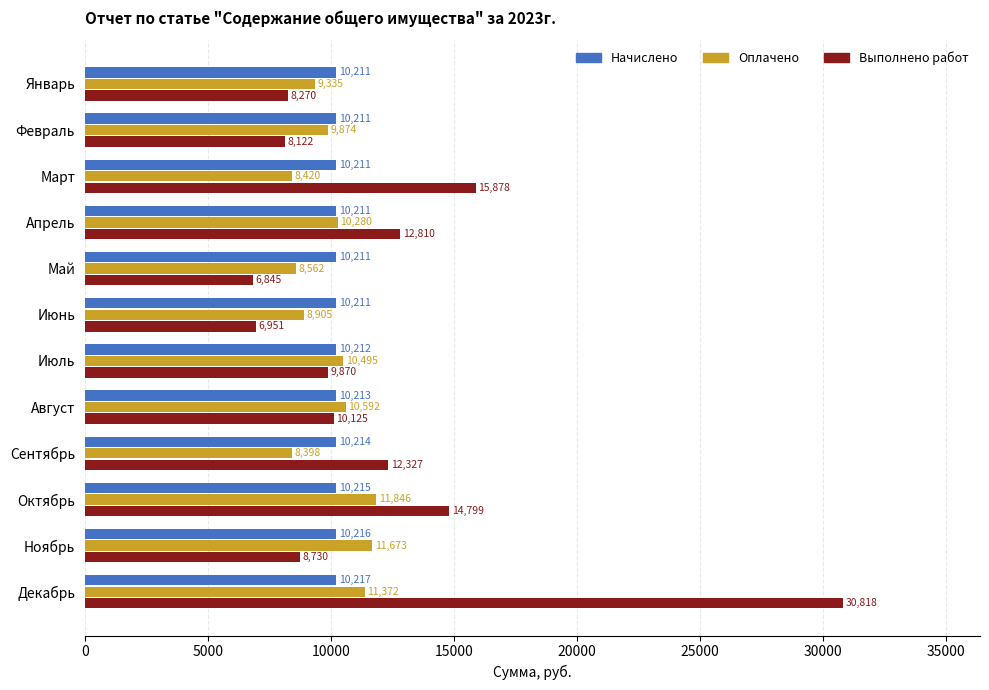

How many data points in Выполнено работ are less than 10124?

6